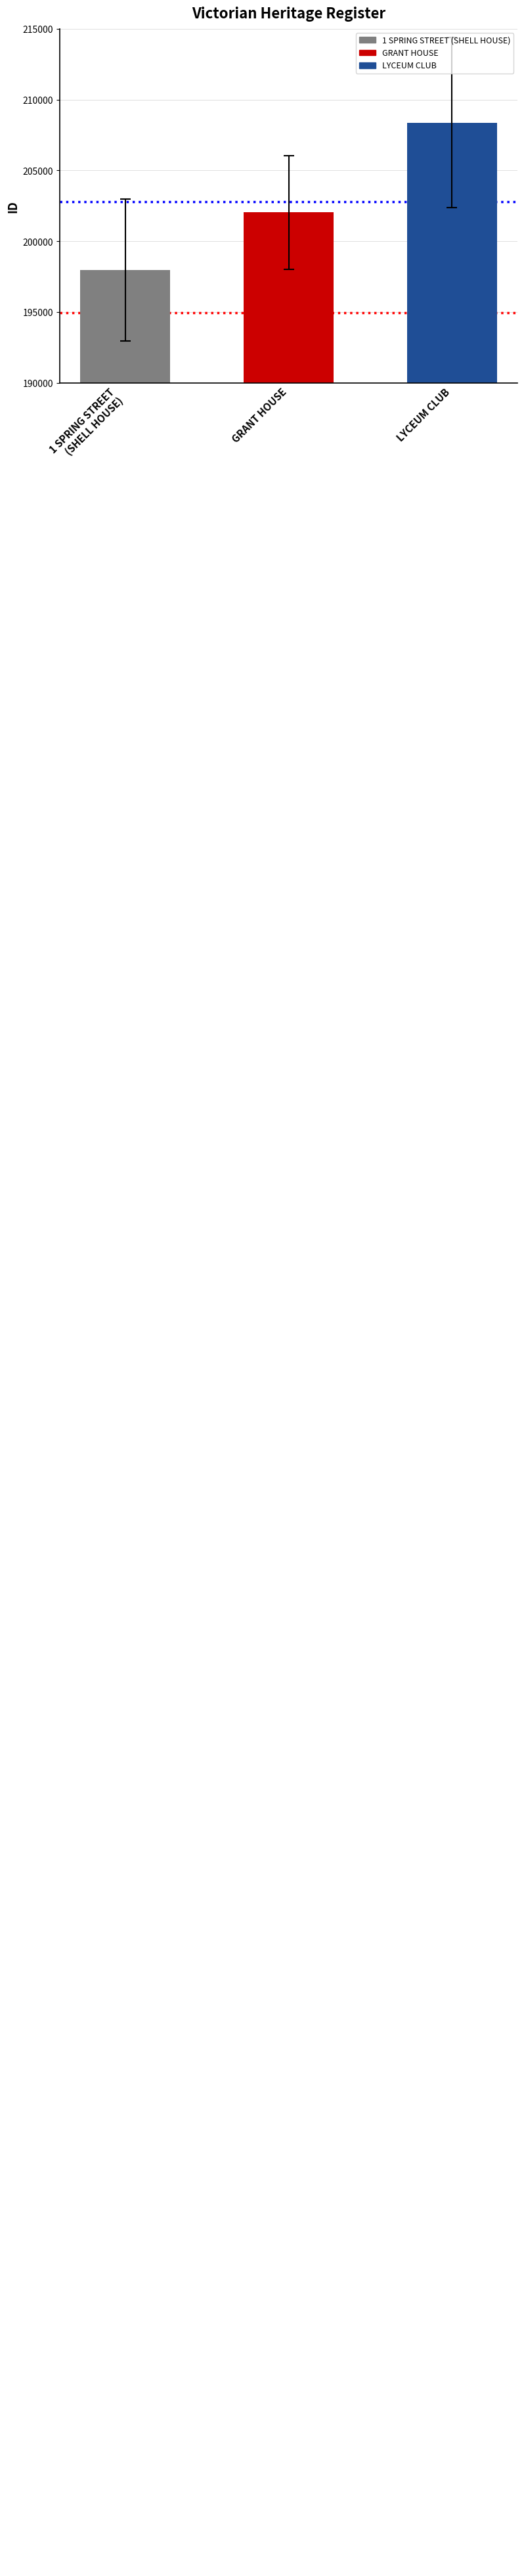

At which category does the chart reach its peak across all series?

LYCEUM CLUB